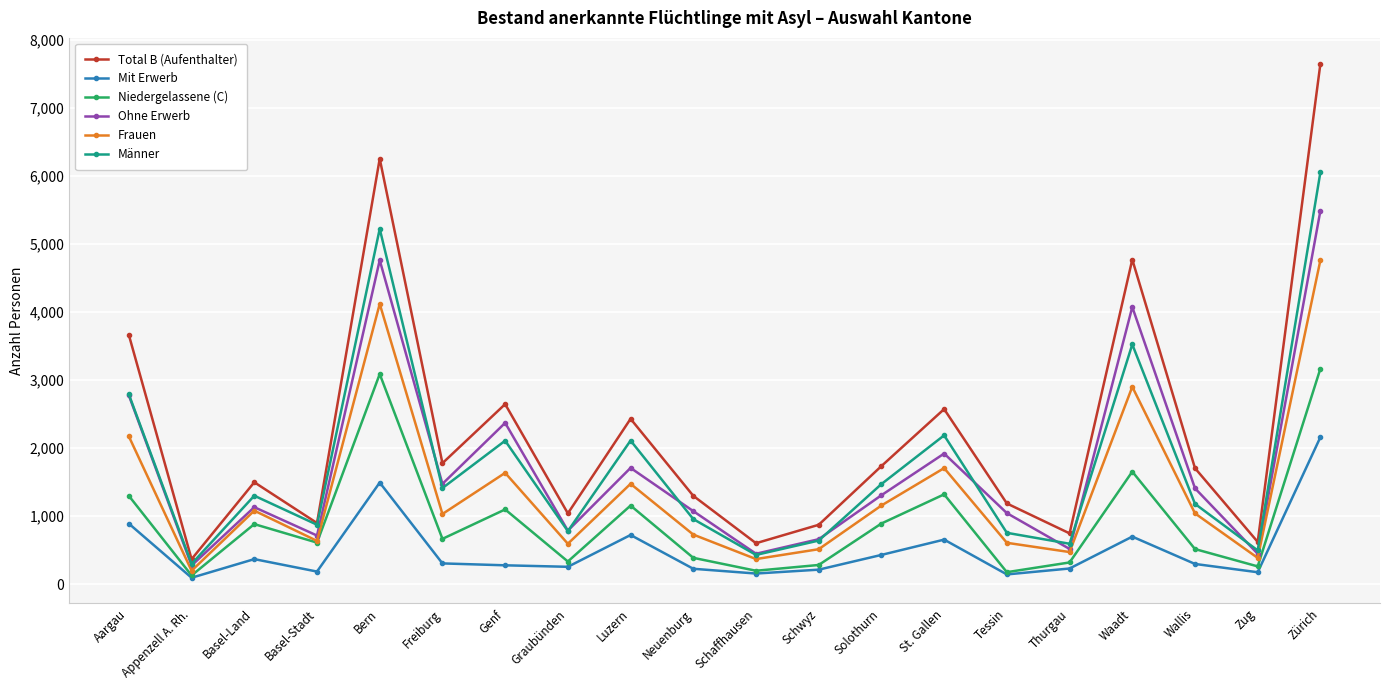

Does the chart have visible grid lines?

Yes